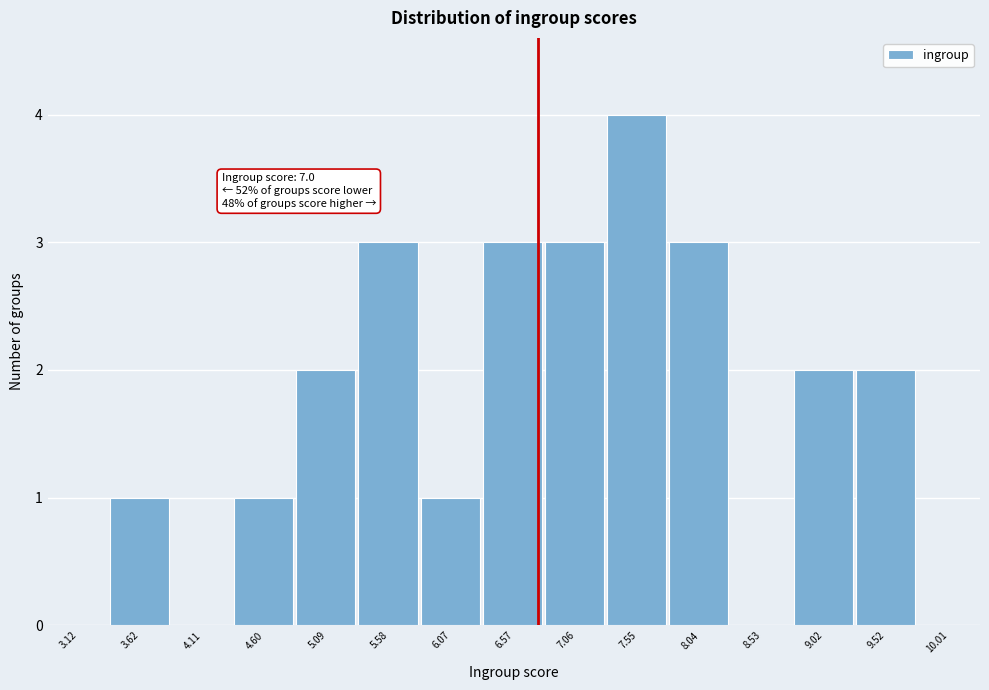

Reading left to right, list all the values displayed in this chart.

3.12=0	3.62=1	4.11=0	4.60=1	5.09=2	5.58=3	6.07=1	6.57=3	7.06=3	7.55=4	8.04=3	8.53=0	9.02=2	9.52=2	10.01=0